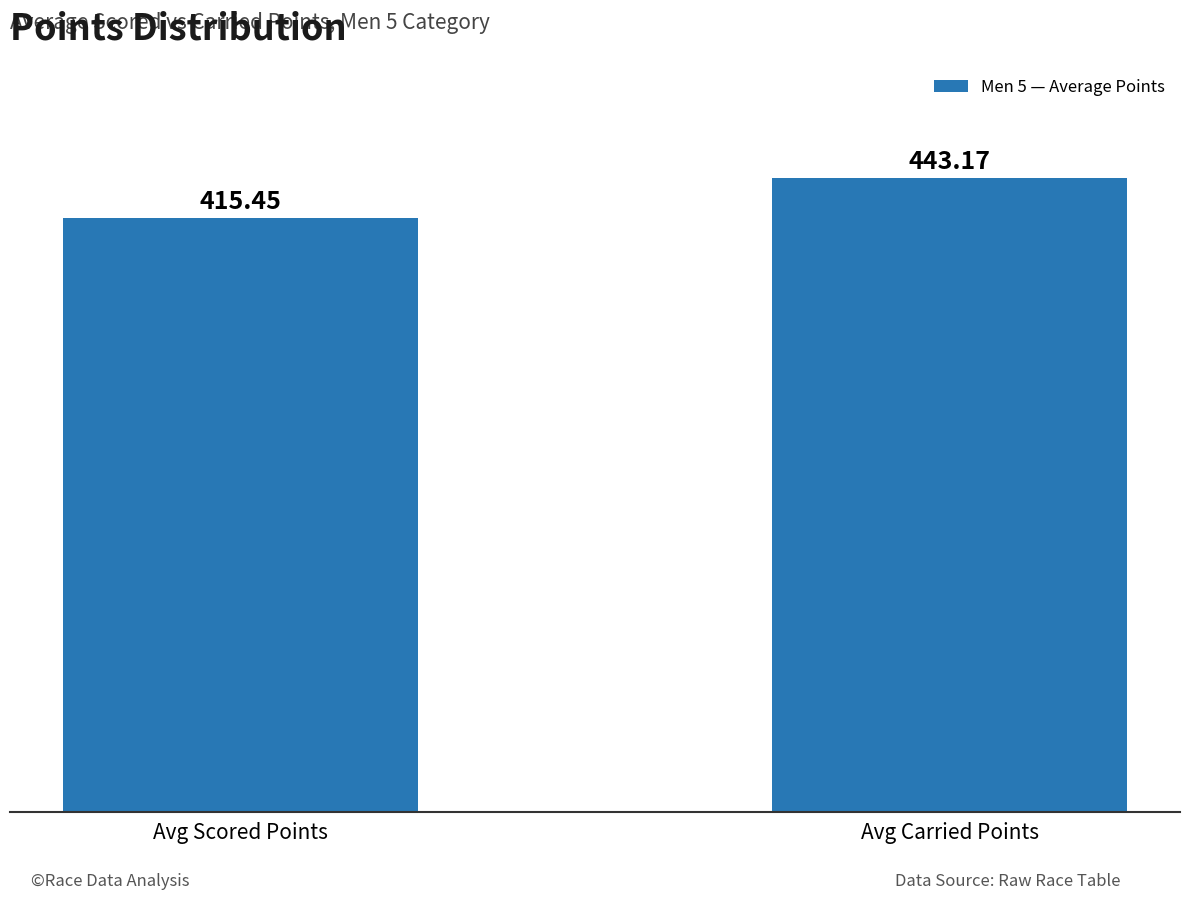

Rank the categories by value from highest to lowest.

Avg Carried Points, Avg Scored Points